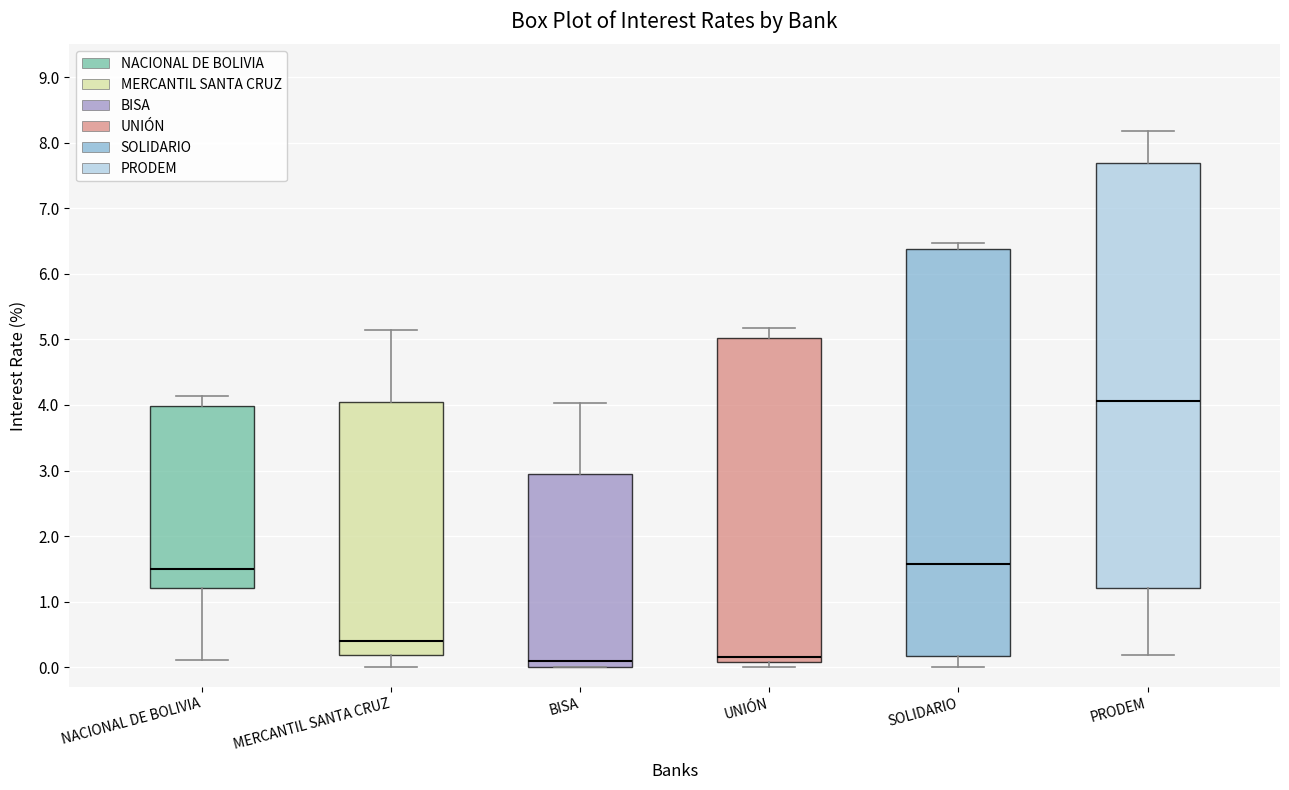

Where does the upper whisker of the box for PRODEM end on the y-axis? The values are not printed on the chart, so give them approximately, as read against the axis.

8.2